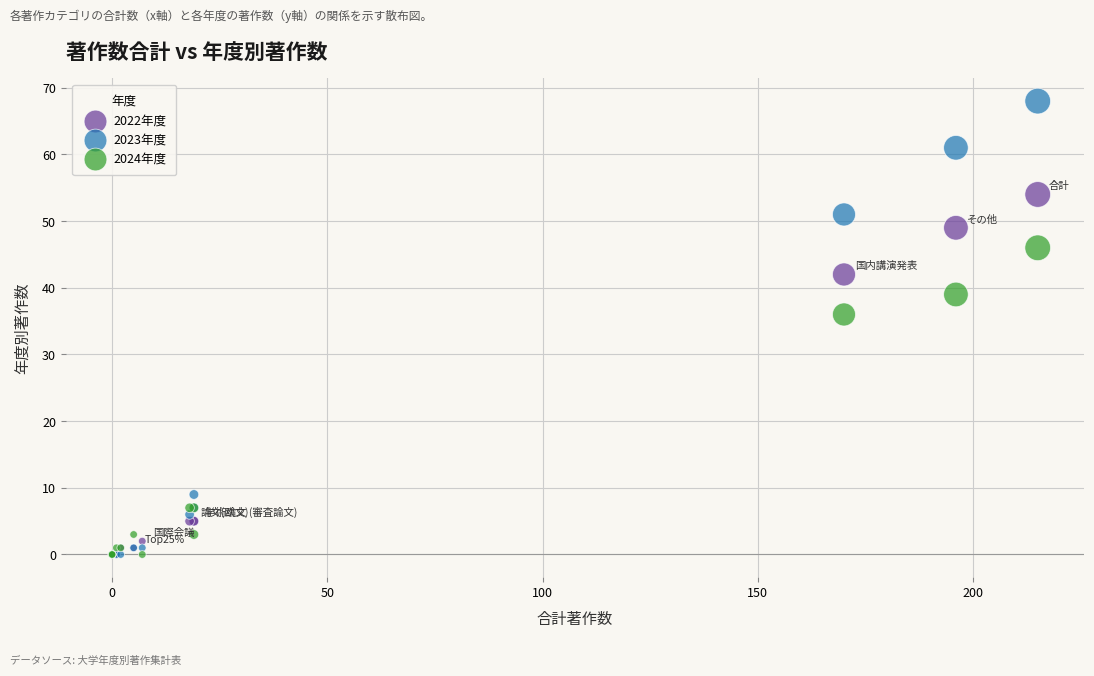

Which series has the largest Y range (max minus min)?

2023年度